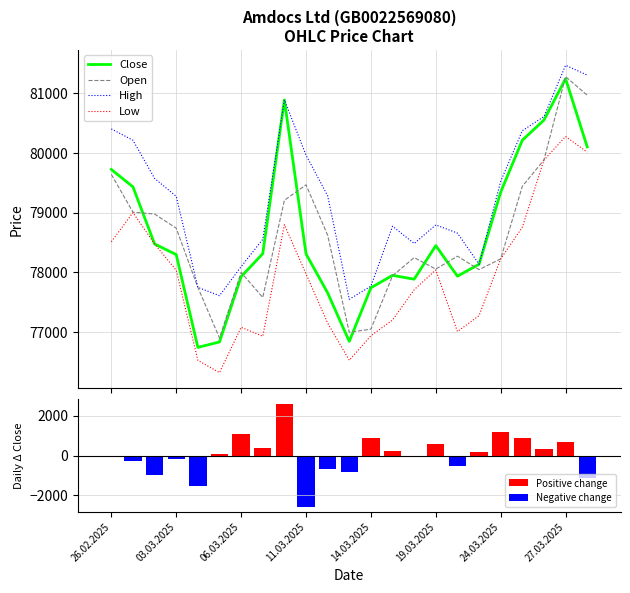

Which series has the largest total across all categories?

High